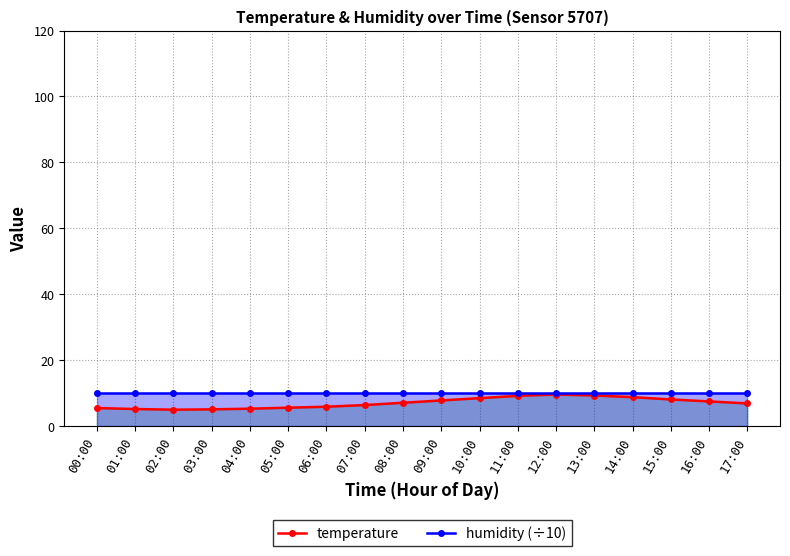

What is the value of the humidity (÷10) point at the 6th from the left?

10.0